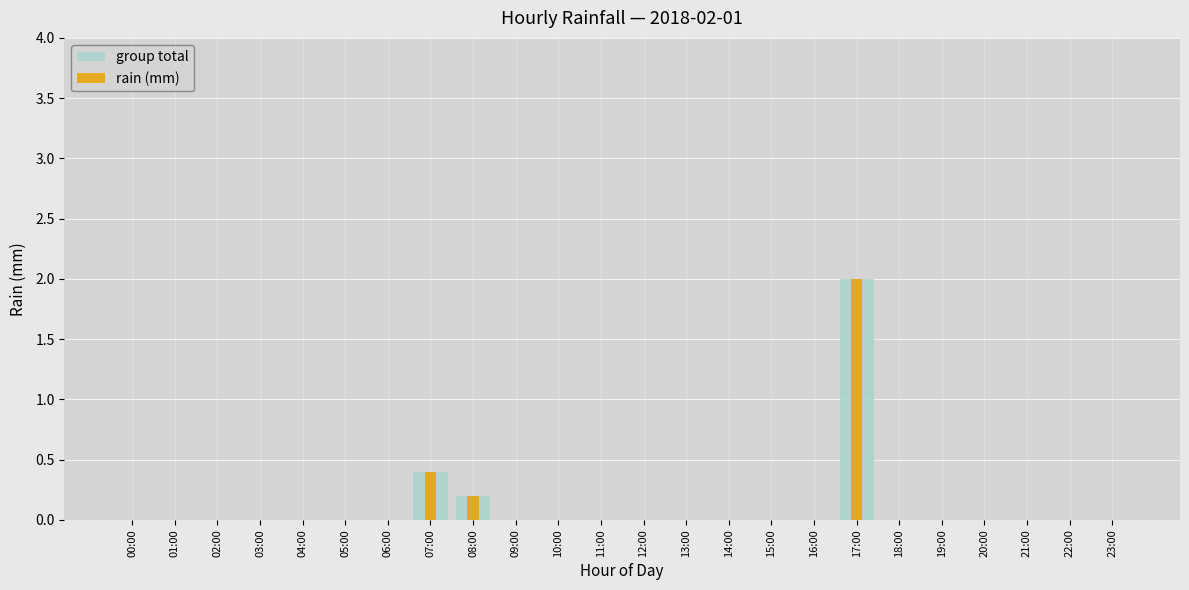

Between 00:00 and 06:00, which series saw the biggest shift?

group total